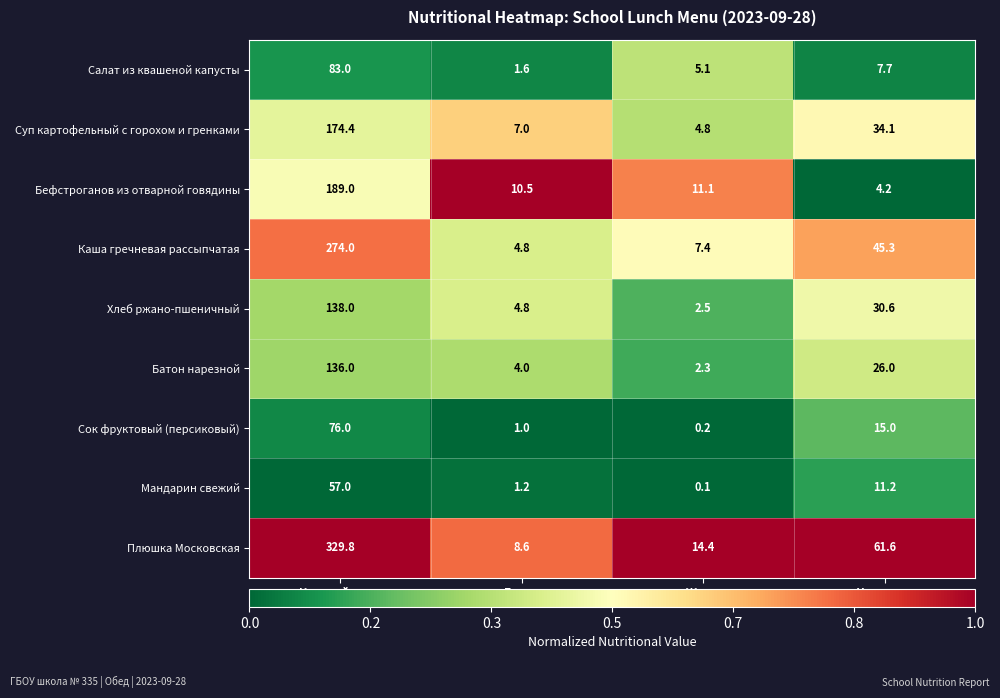

At which category is the sum across all series the highest?

Калорийность